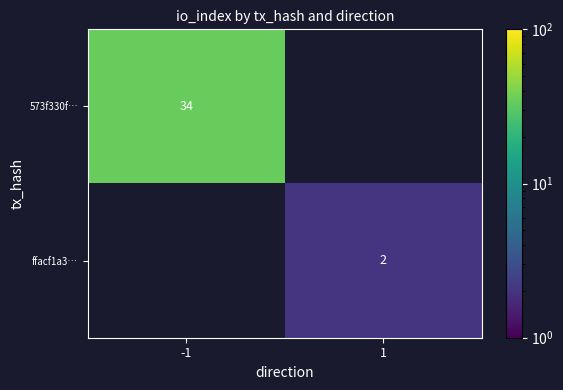

Is the value of ffacf1a3… at 1 greater than the value of 573f330f… at -1?

No